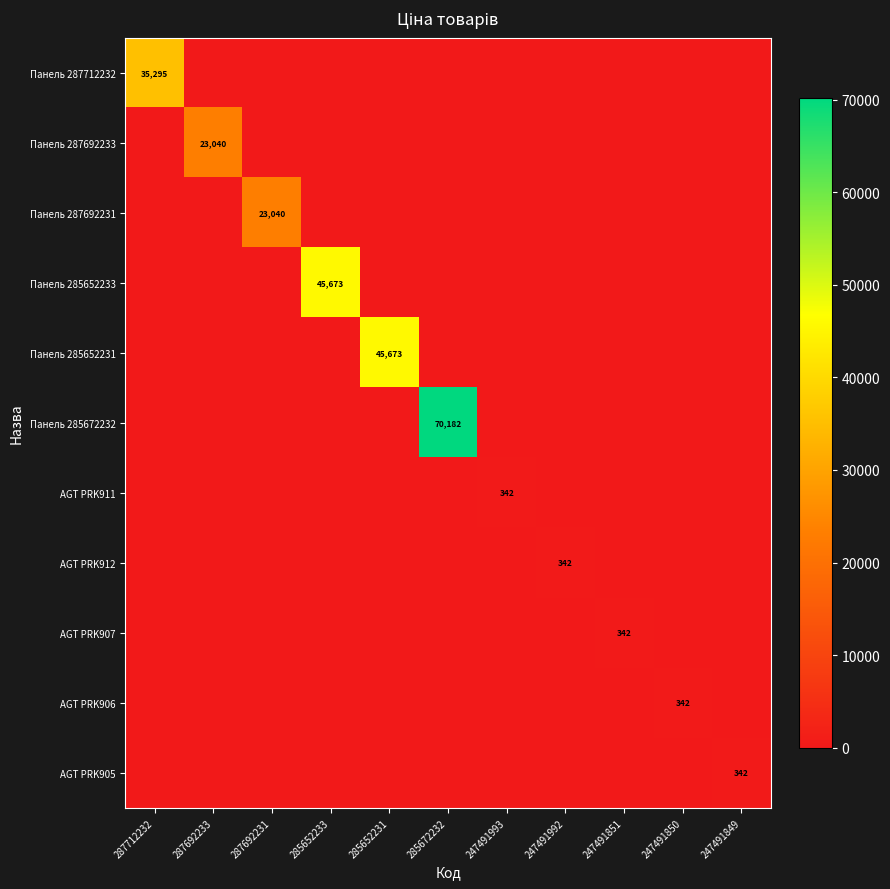

At which category does the chart reach its peak across all series?

285672232